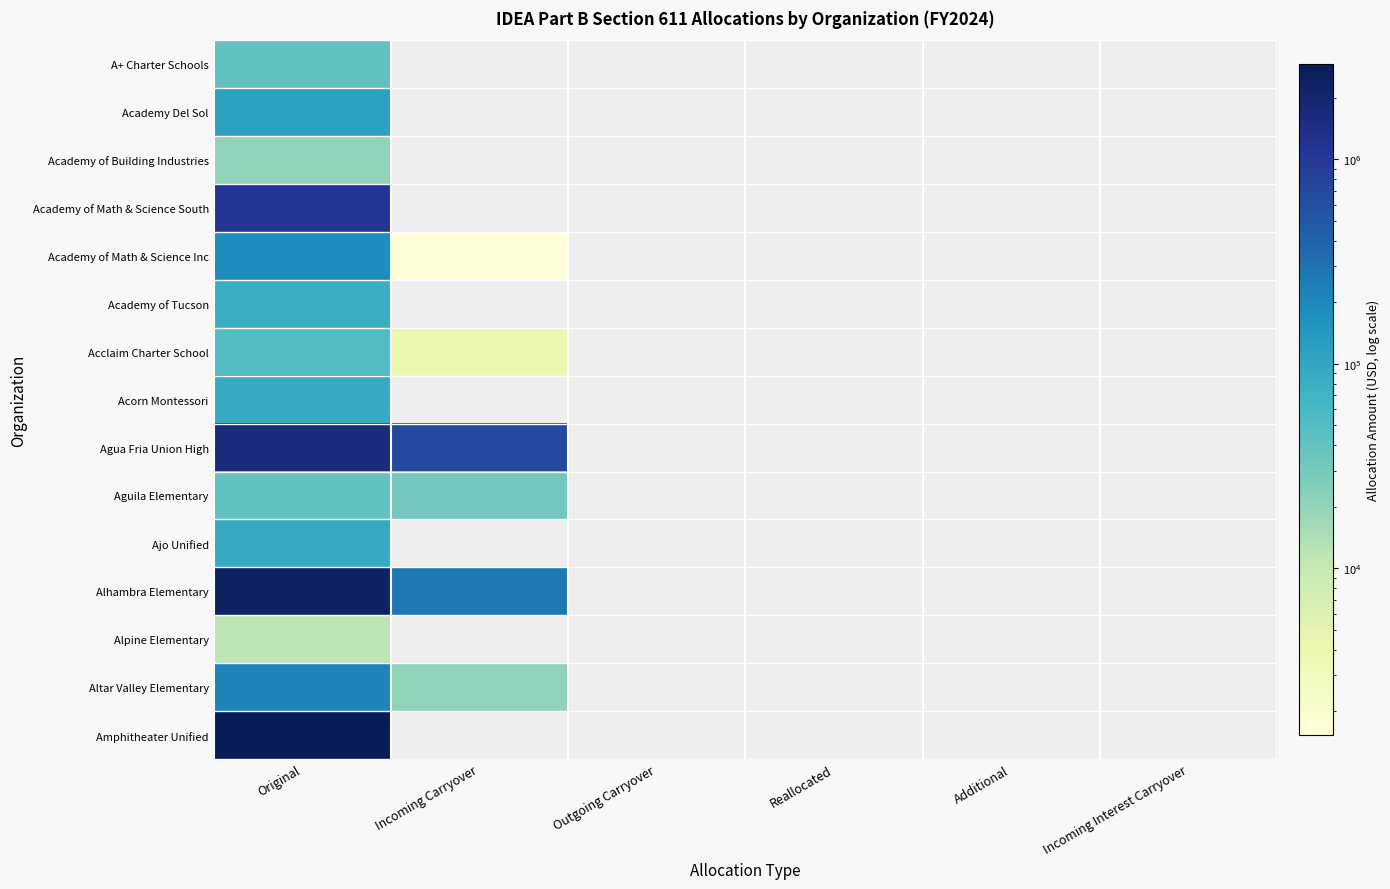

What is the maximum value for Academy Del Sol?

114449.4